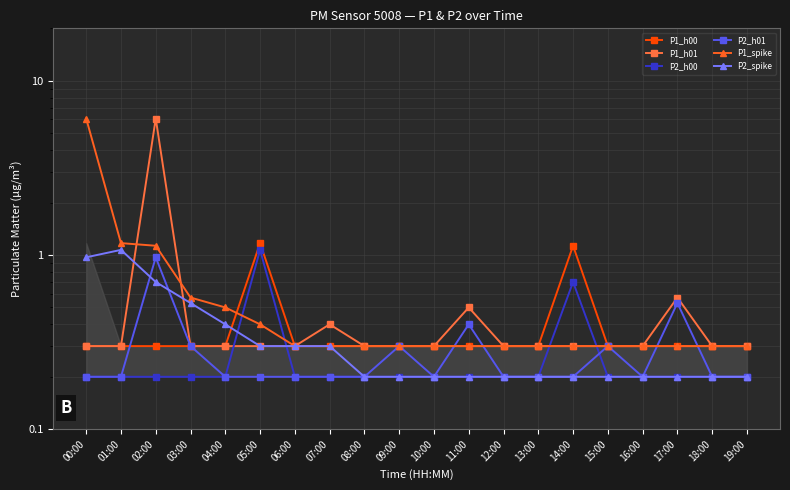

What value does the P2_h00 series have at 06:00?

0.2